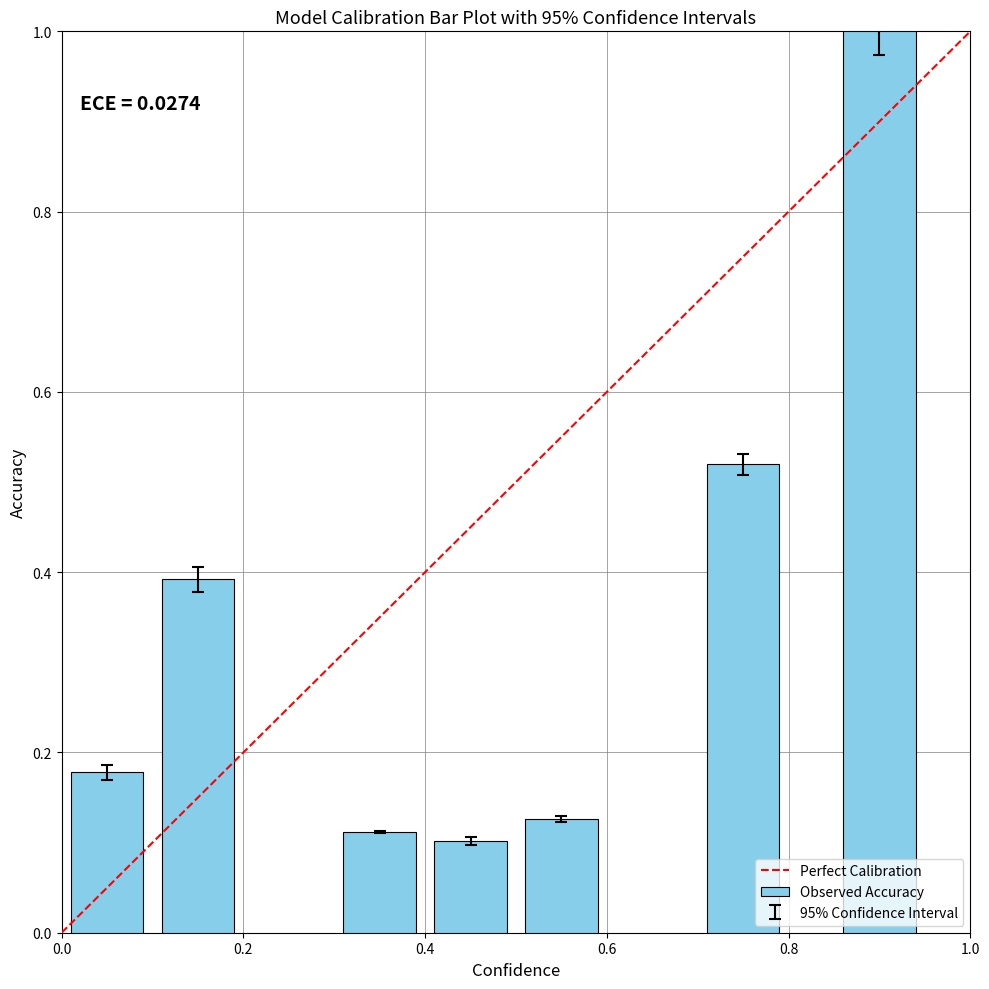

What is the value of the 7th bar from the left?

1.0